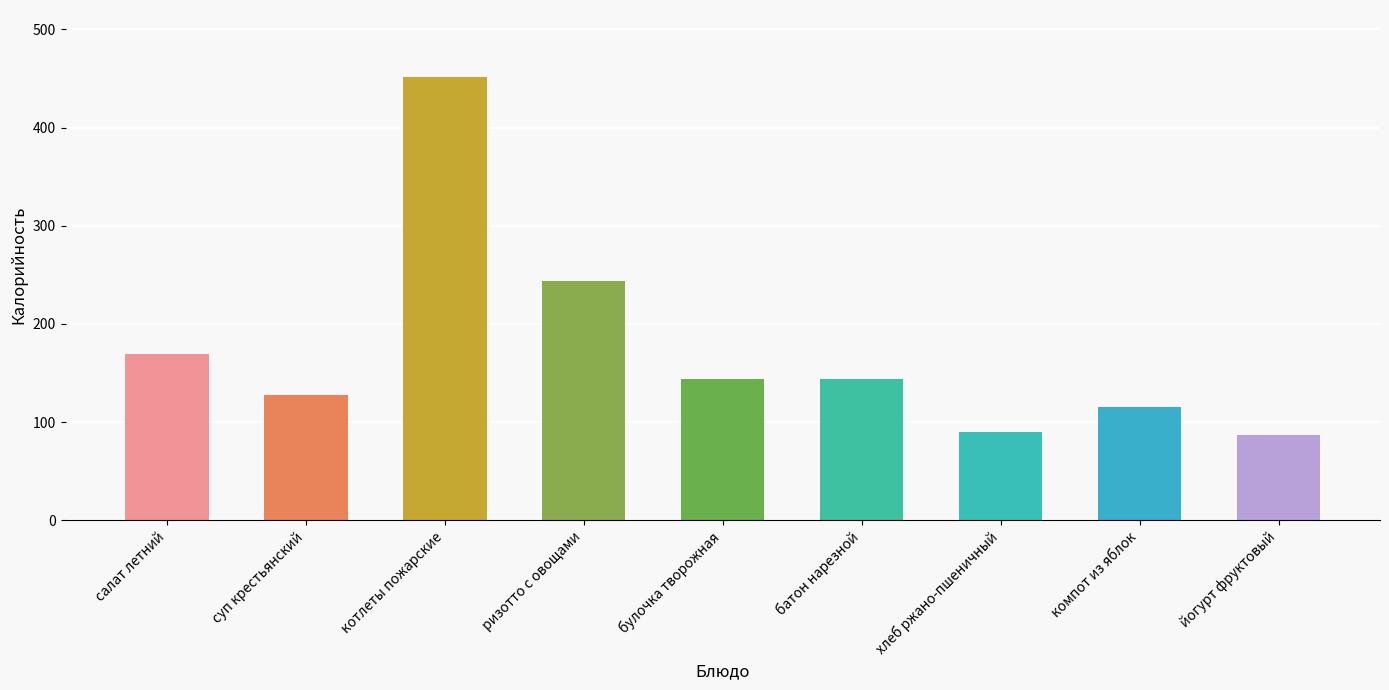

What is the sum of all values?

1573